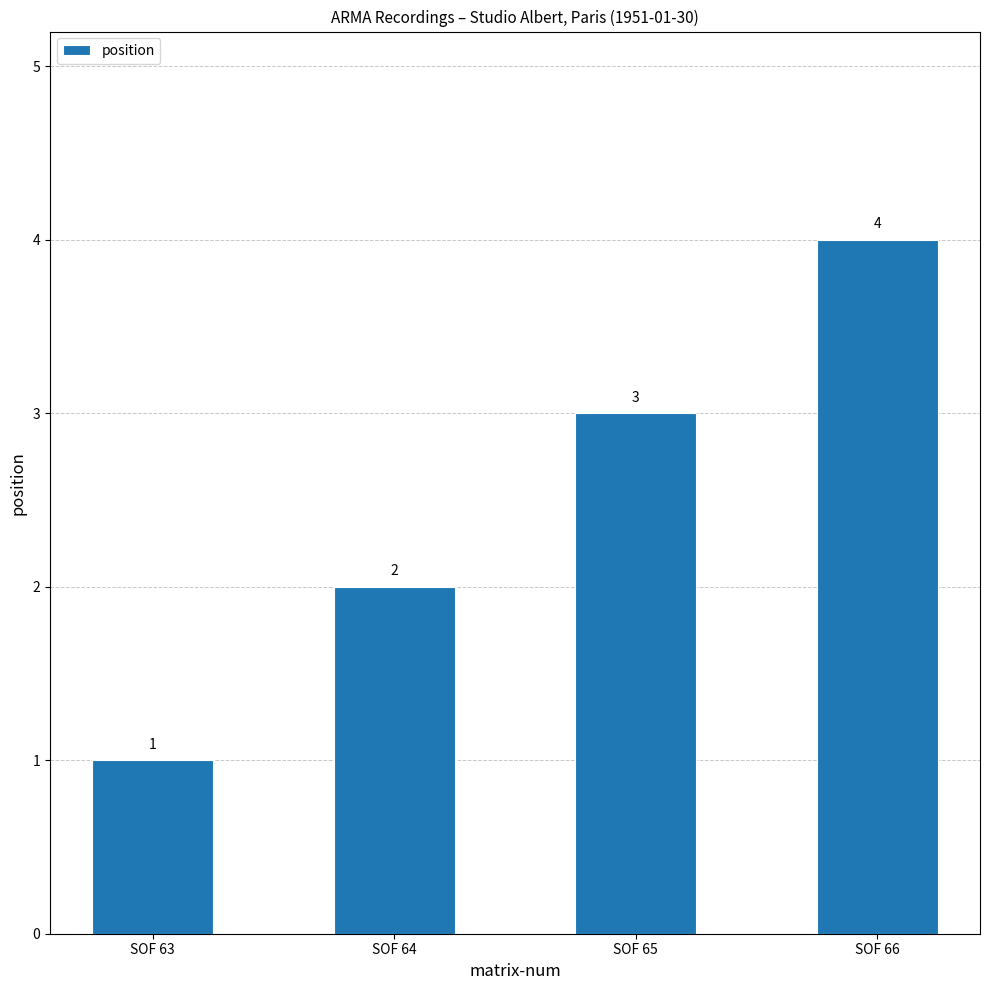

True or false: the data shows 5 at SOF 65.

False